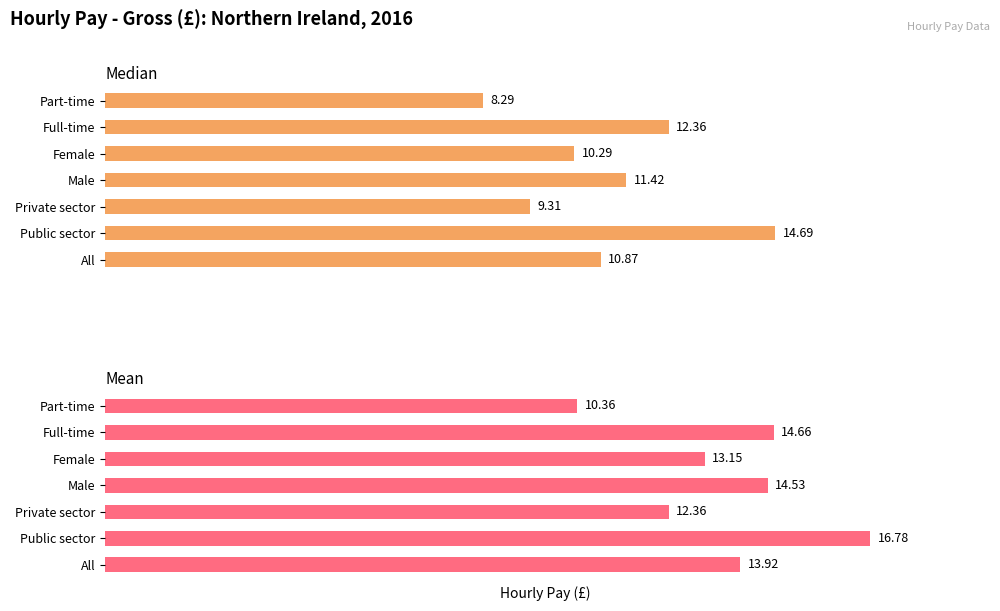

Which series changed the most between Private sector and Female?

Median